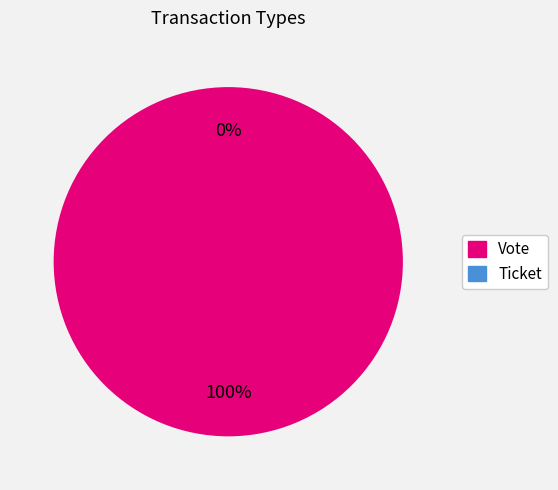

Combined, what portion of the pie is Ticket and Vote?

100.0%